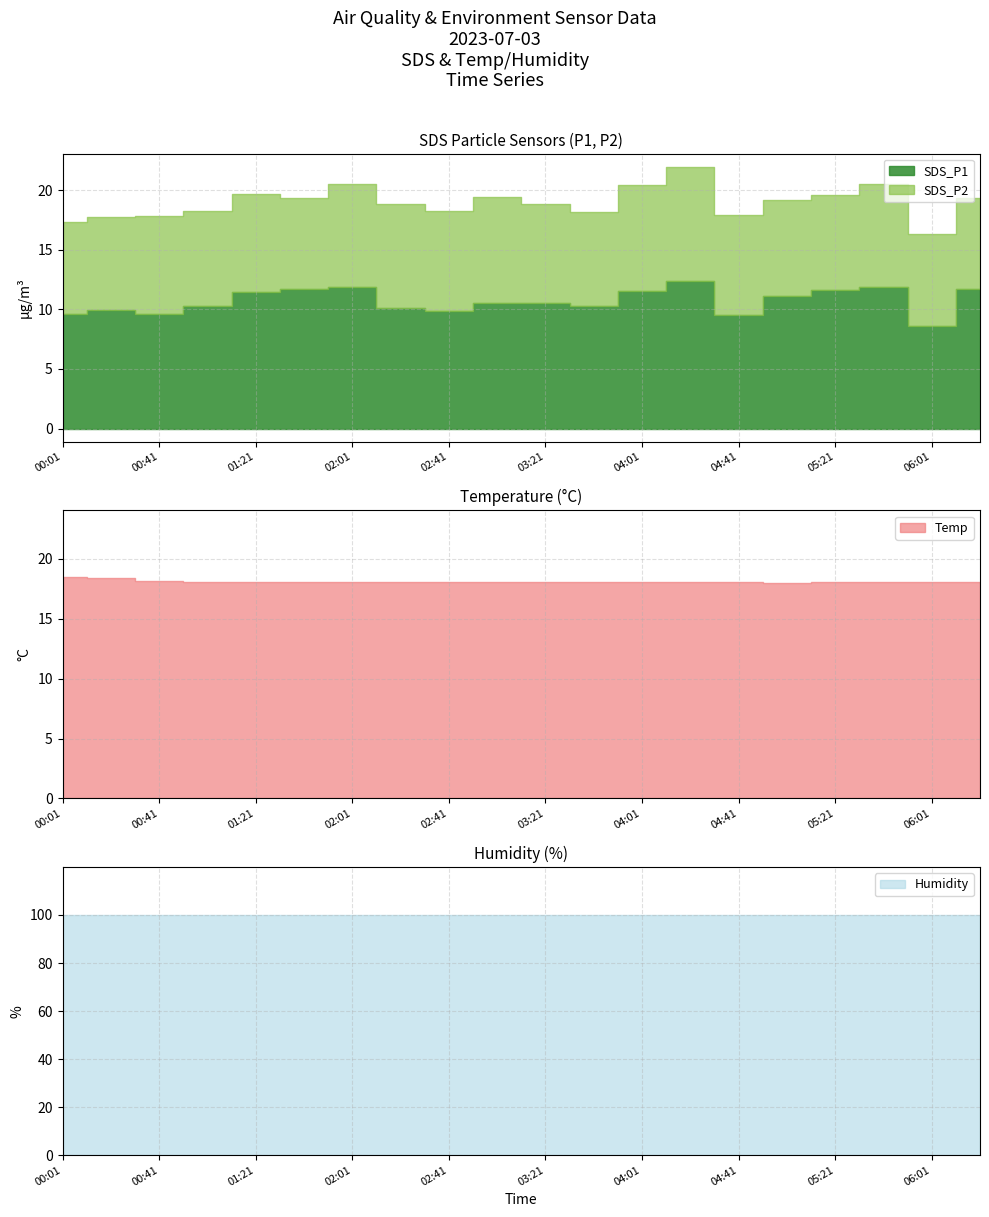

At how many categories does at least one series exceed 53?

20